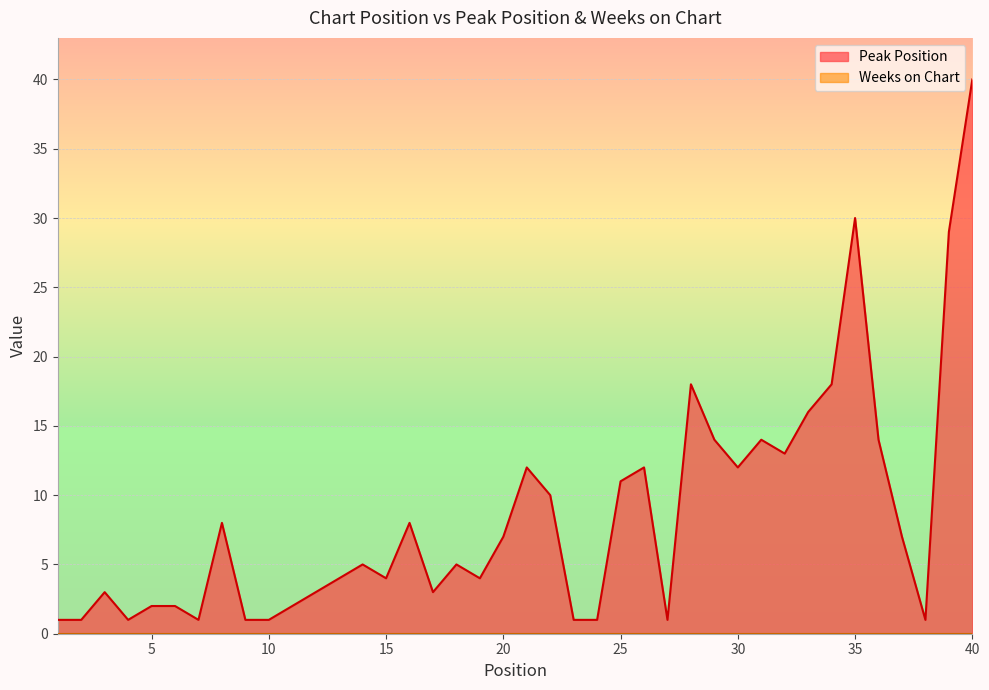

List the labels in order of value, largest first.

40, 35, 39, 28, 34, 33, 29, 31, 36, 32, 21, 26, 30, 25, 22, 8, 16, 20, 37, 14, 18, 13, 15, 19, 3, 12, 17, 5, 6, 11, 1, 2, 4, 7, 9, 10, 23, 24, 27, 38